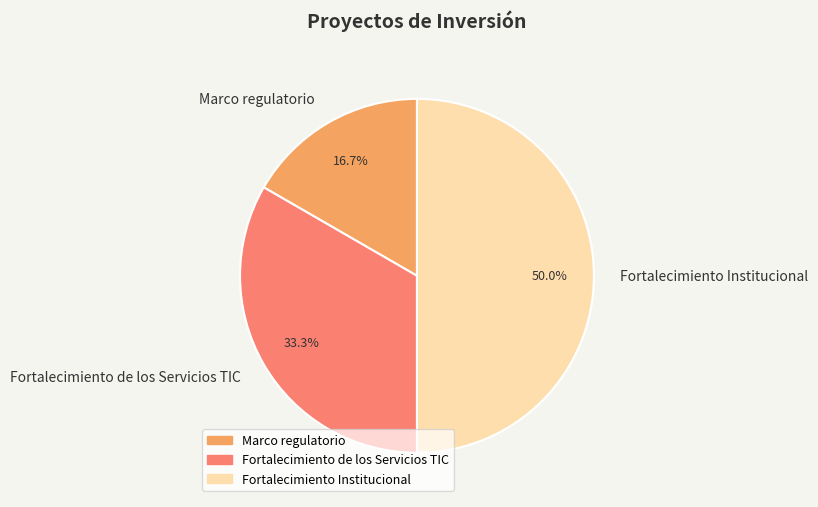

Which has a higher value, Marco regulatorio or Fortalecimiento de los Servicios TIC?

Fortalecimiento de los Servicios TIC